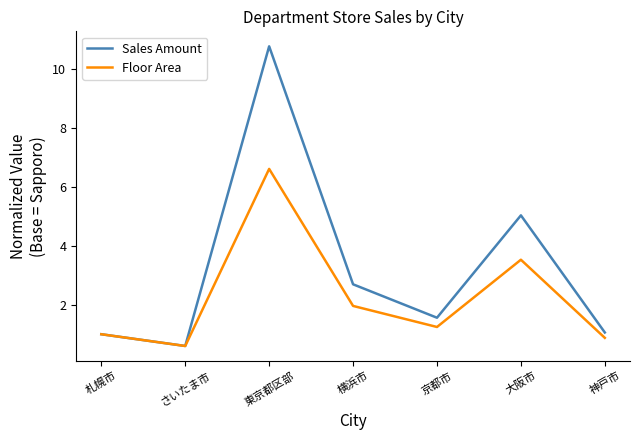

What position from the right is 大阪市?

2